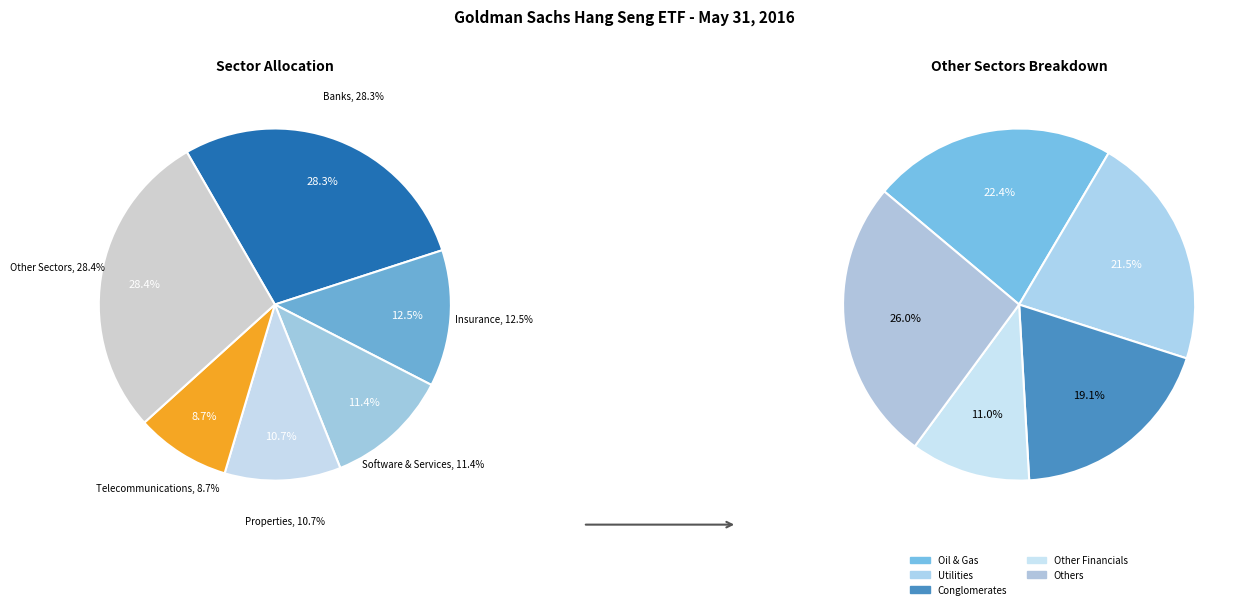

Is IT Hardware the majority of the pie?

No